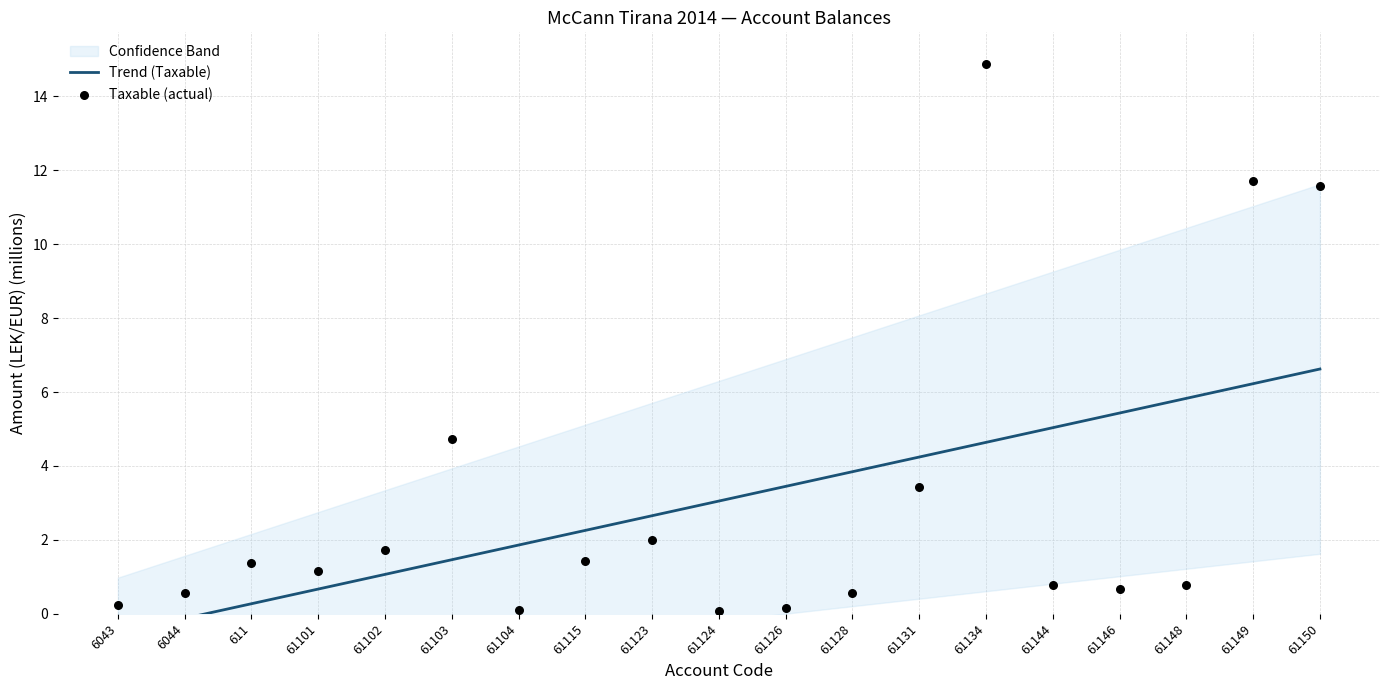

At how many categories does at least one series exceed 7?

3